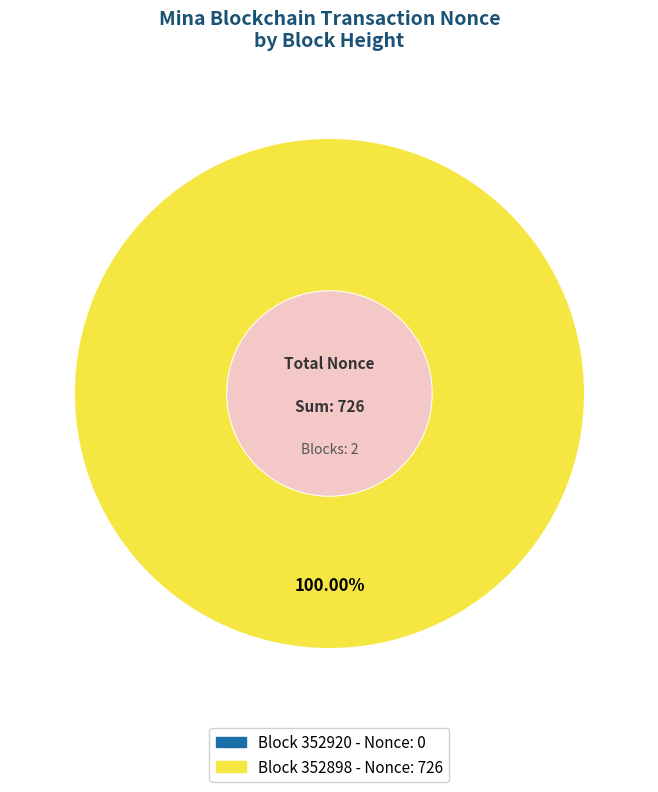

How many segments does this pie chart have?

2